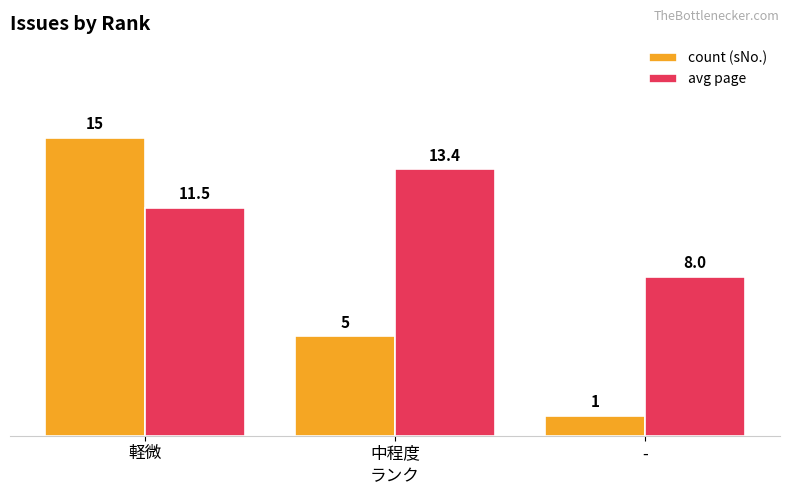

Which series has the largest total across all categories?

avg page